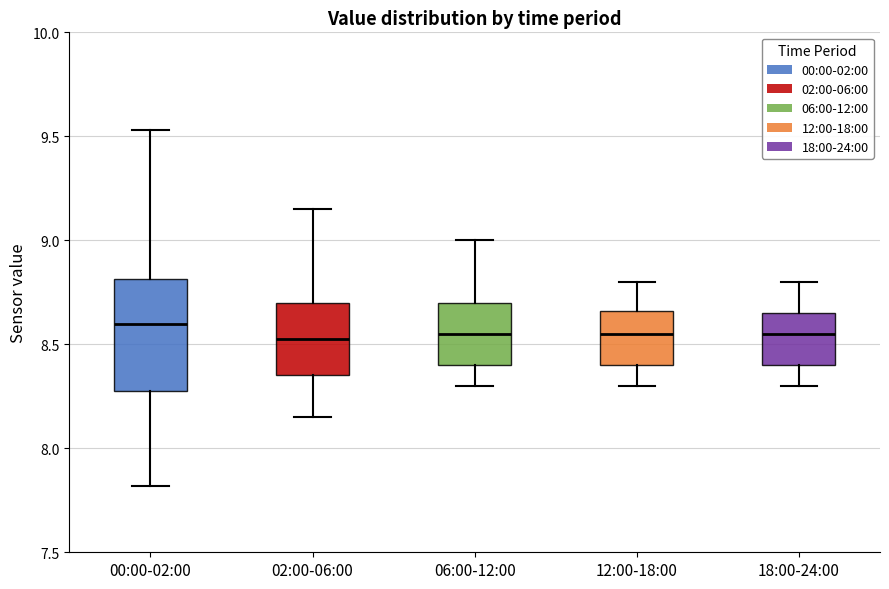

Reading left to right, read every box against the y-axis: the position of its median line, the range the box covers, and the ends of its whiskers. The values are not printed on the chart, so give them approximately, as read against the axis.

00:00-02:00: median 8.60, box 8.30 to 8.80, whiskers 7.80 to 9.55
02:00-06:00: median 8.55, box 8.35 to 8.70, whiskers 8.15 to 9.15
06:00-12:00: median 8.55, box 8.40 to 8.70, whiskers 8.30 to 9.00
12:00-18:00: median 8.55, box 8.40 to 8.65, whiskers 8.30 to 8.80
18:00-24:00: median 8.55, box 8.40 to 8.65, whiskers 8.30 to 8.80